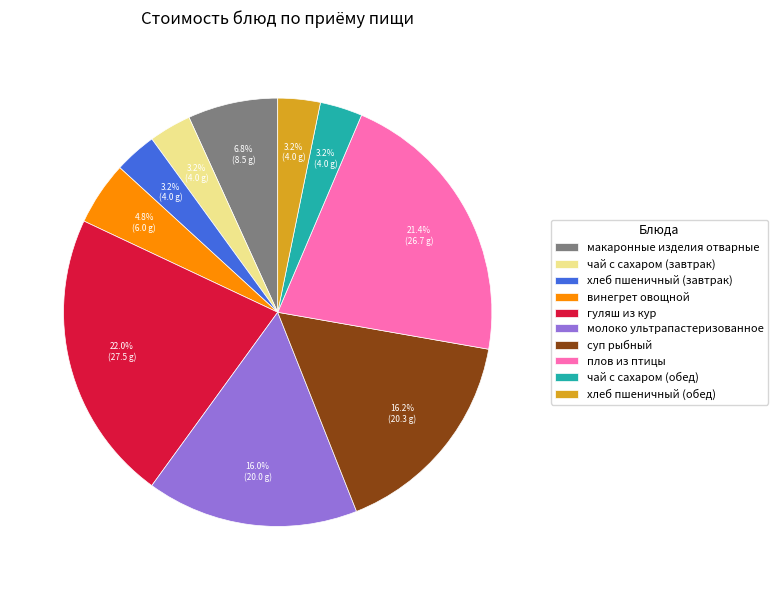

What percentage is NOT represented by хлеб пшеничный (завтрак)?

96.8%